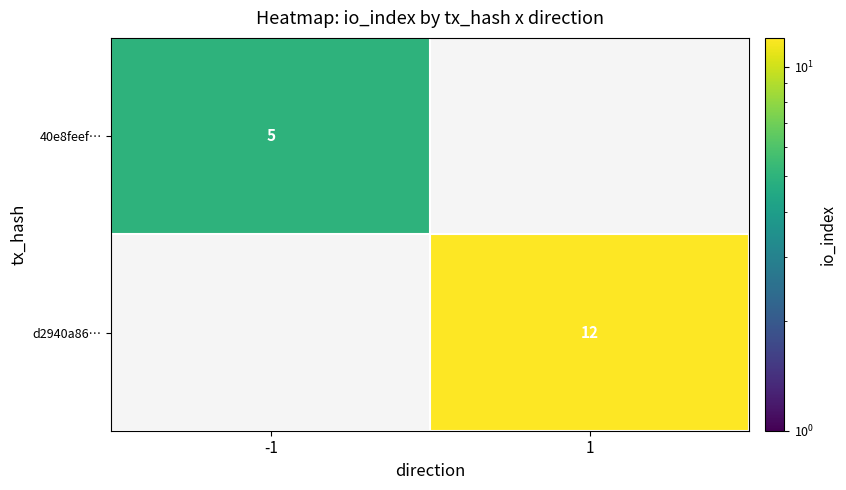

The value of 40e8feef… at -1 is 5. True or false?

True